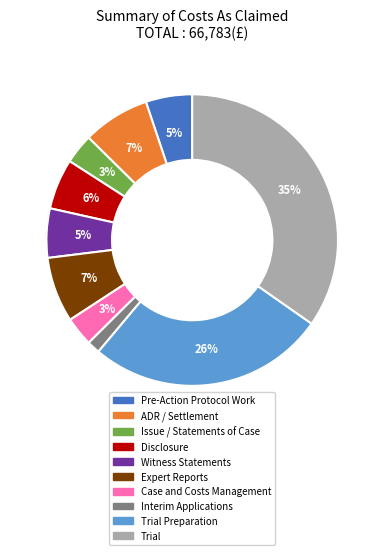

How many slices are in this pie chart?

10